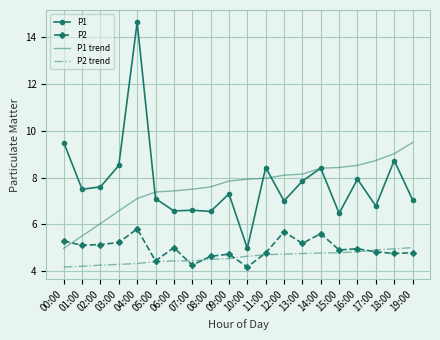

True or false: P2 trend has a value of 6.9 at 05:00.

False